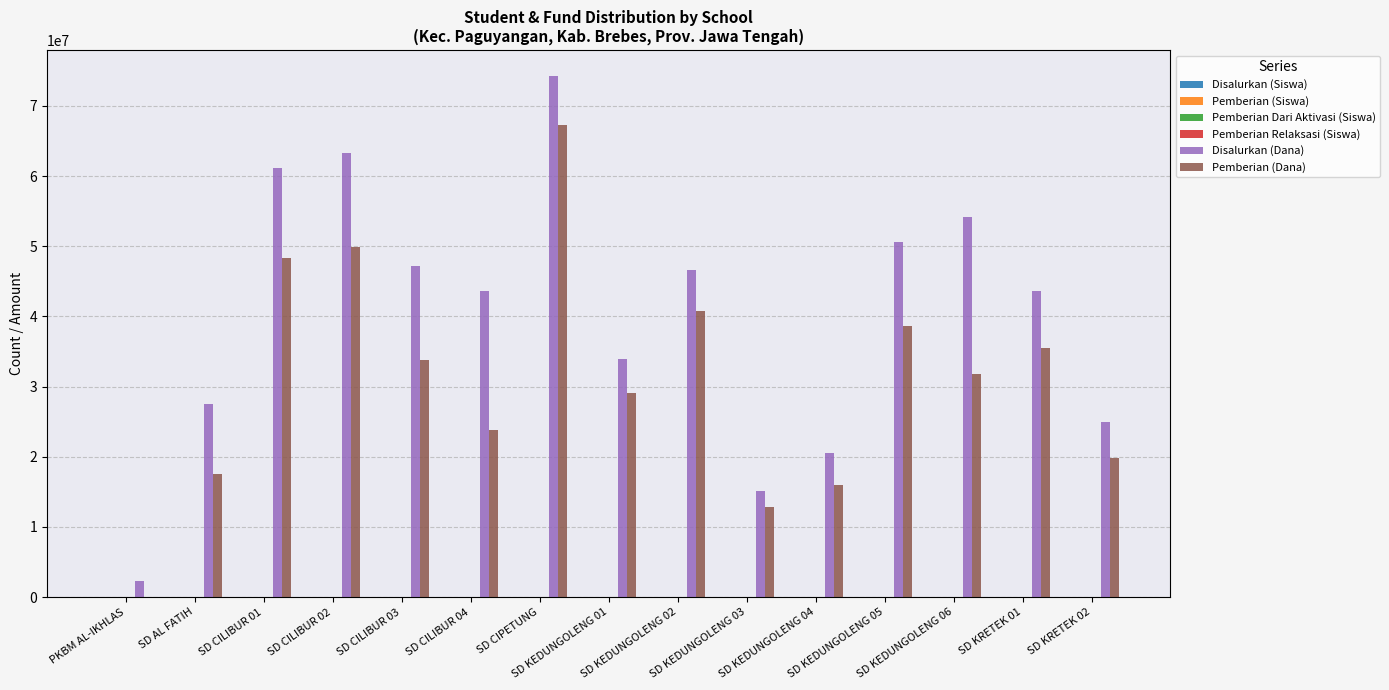

Which category has the highest value in the Pemberian (Dana) series?

SD CIPETUNG